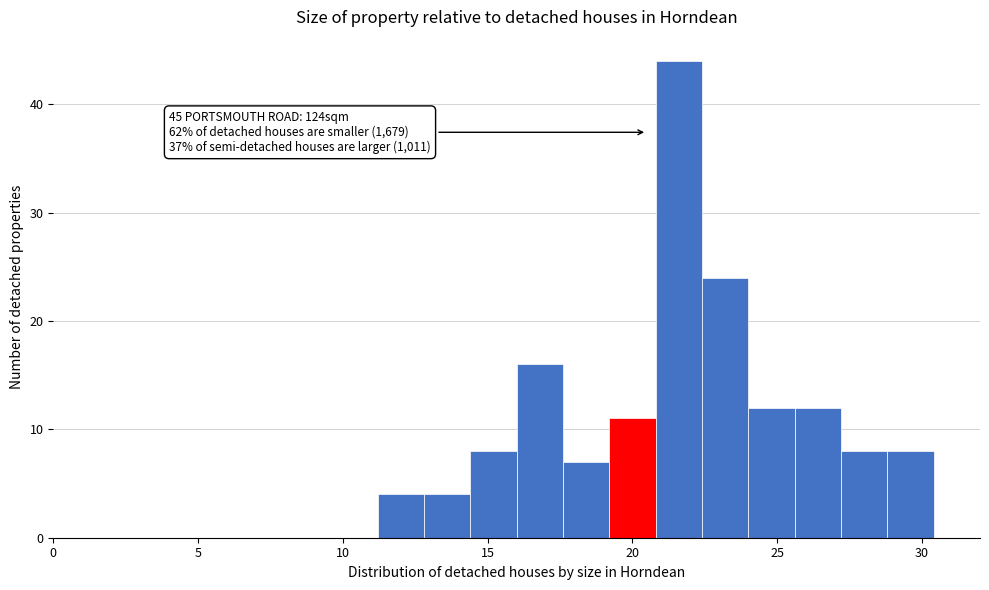

Read against the x-axis, roughly where is the centre of the tallest bar?

21.5